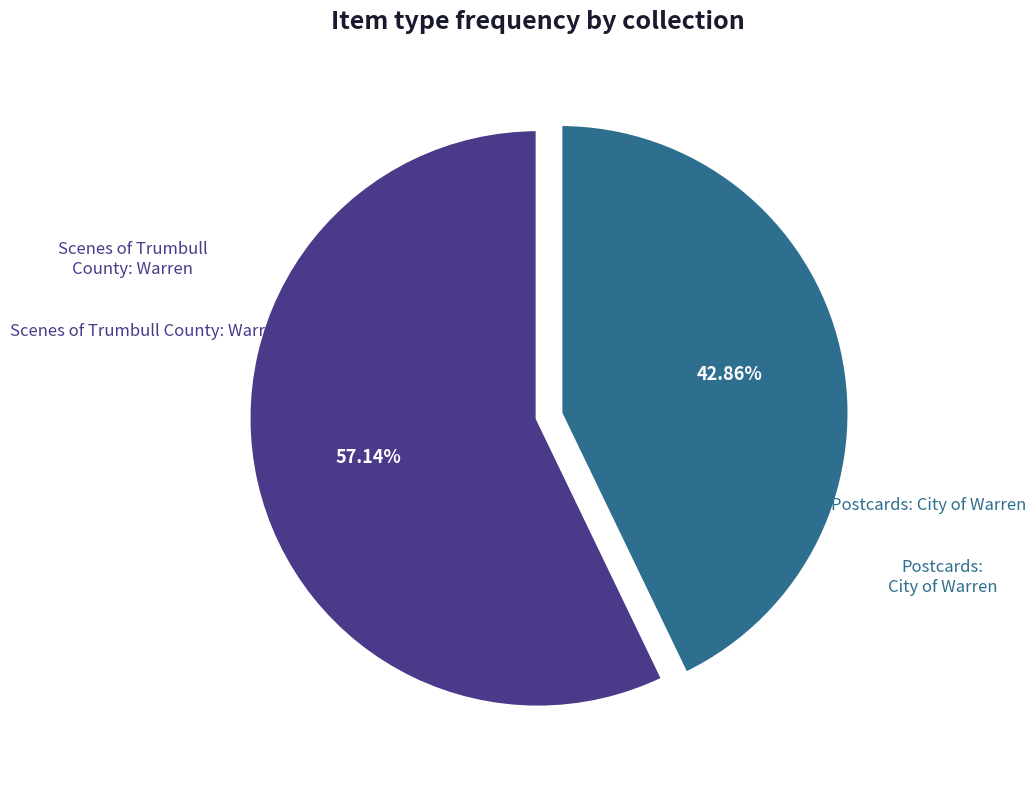

Between Scenes of Trumbull County: Warren and Postcards: City of Warren, which is larger?

Scenes of Trumbull County: Warren